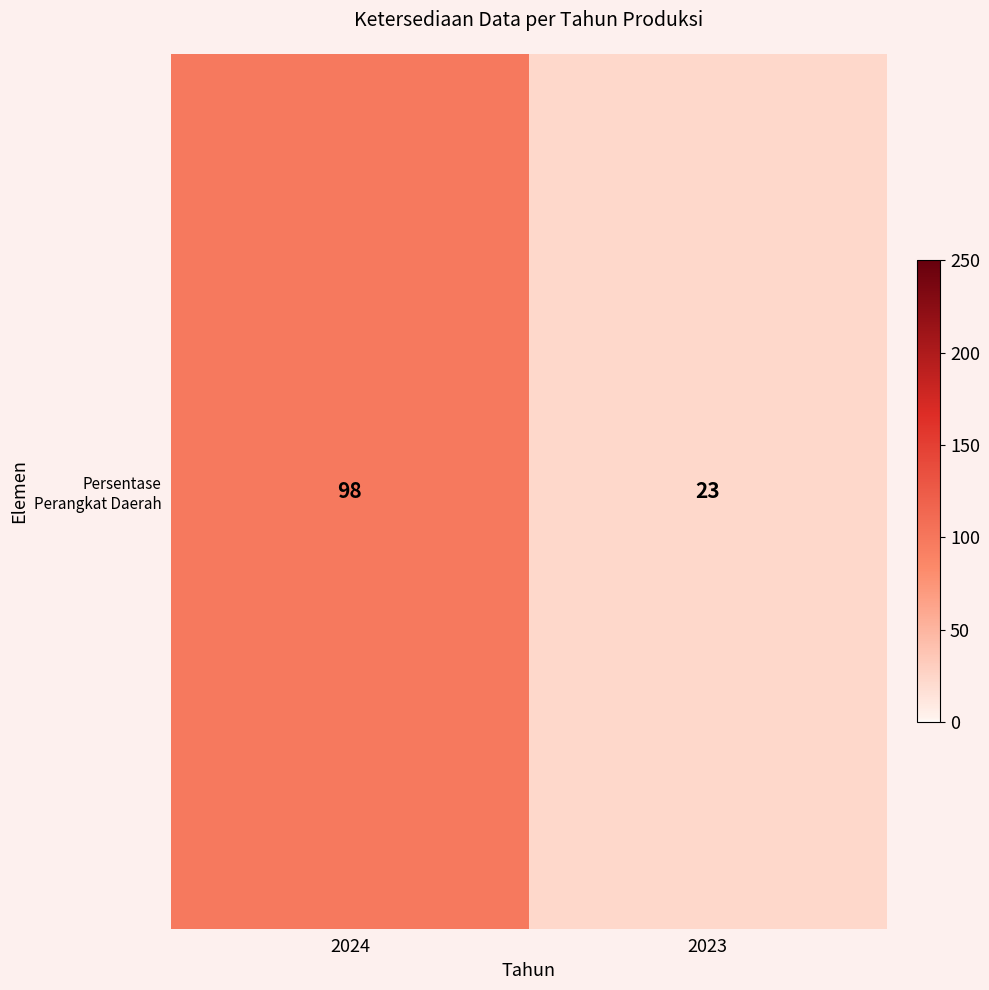

Which has a higher value, 2023 or 2024?

2024